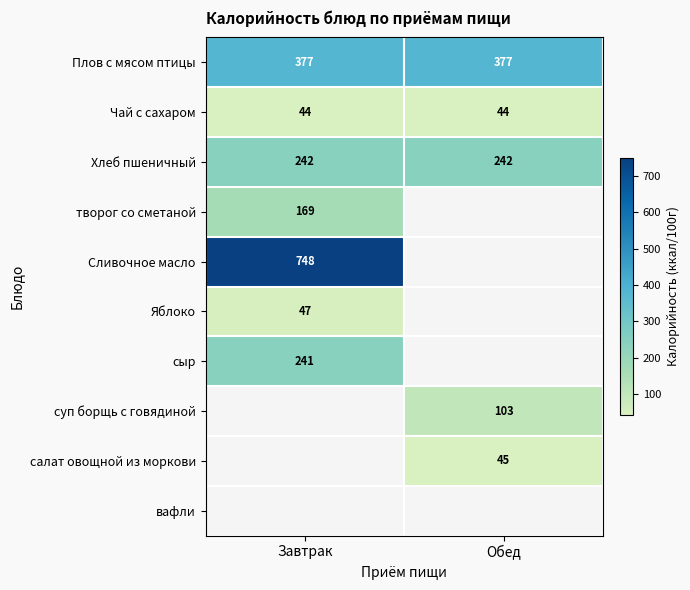

What is the maximum value shown in the chart?

748.0